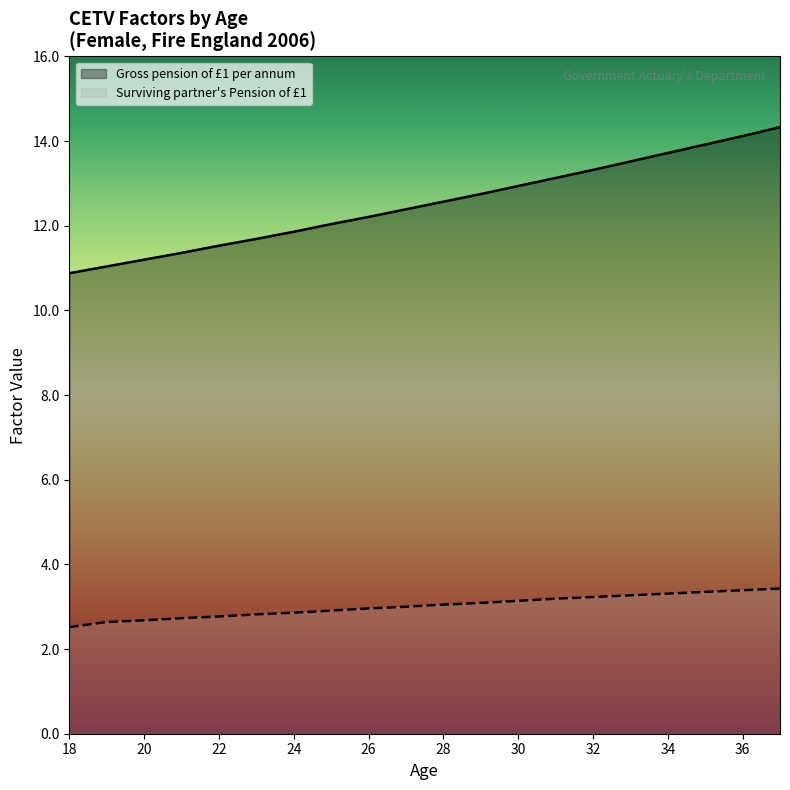

The value of Gross pension of £1 per annum at 21 is 18.1. True or false?

False